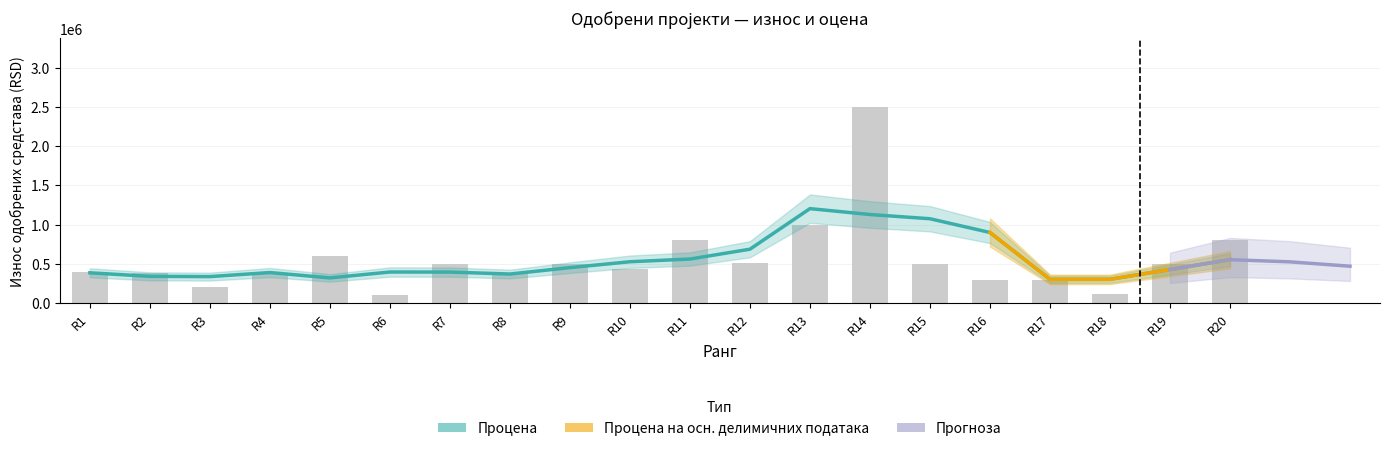

The chart shows a value of 156679 at R10. True or false?

False